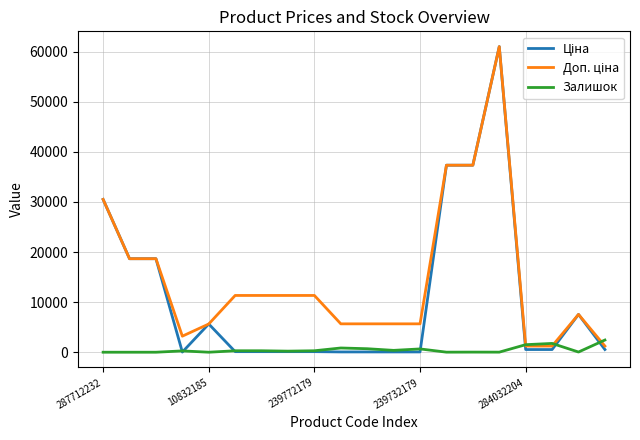

What is the greatest value displayed?

61024.7